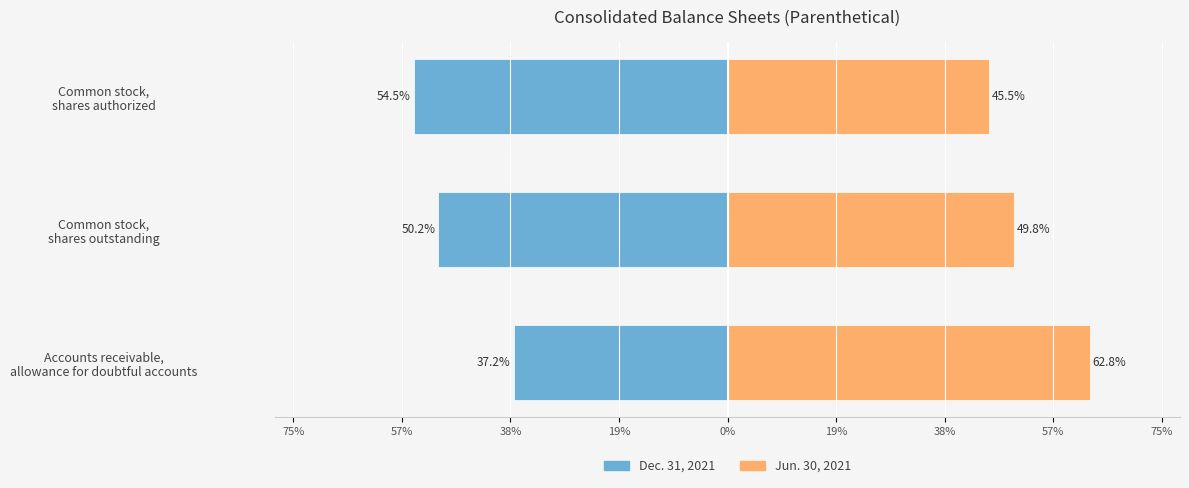

Which series has the largest range (max minus min)?

Jun. 30, 2021